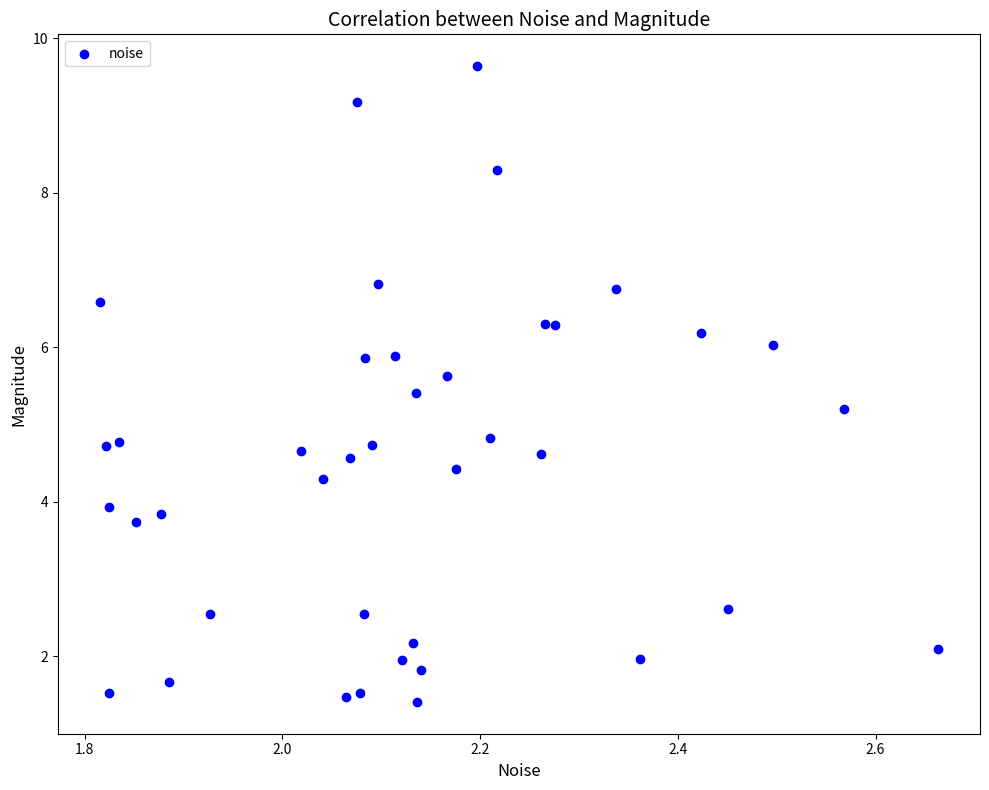

What is the range of X values (max minus min)?

0.8